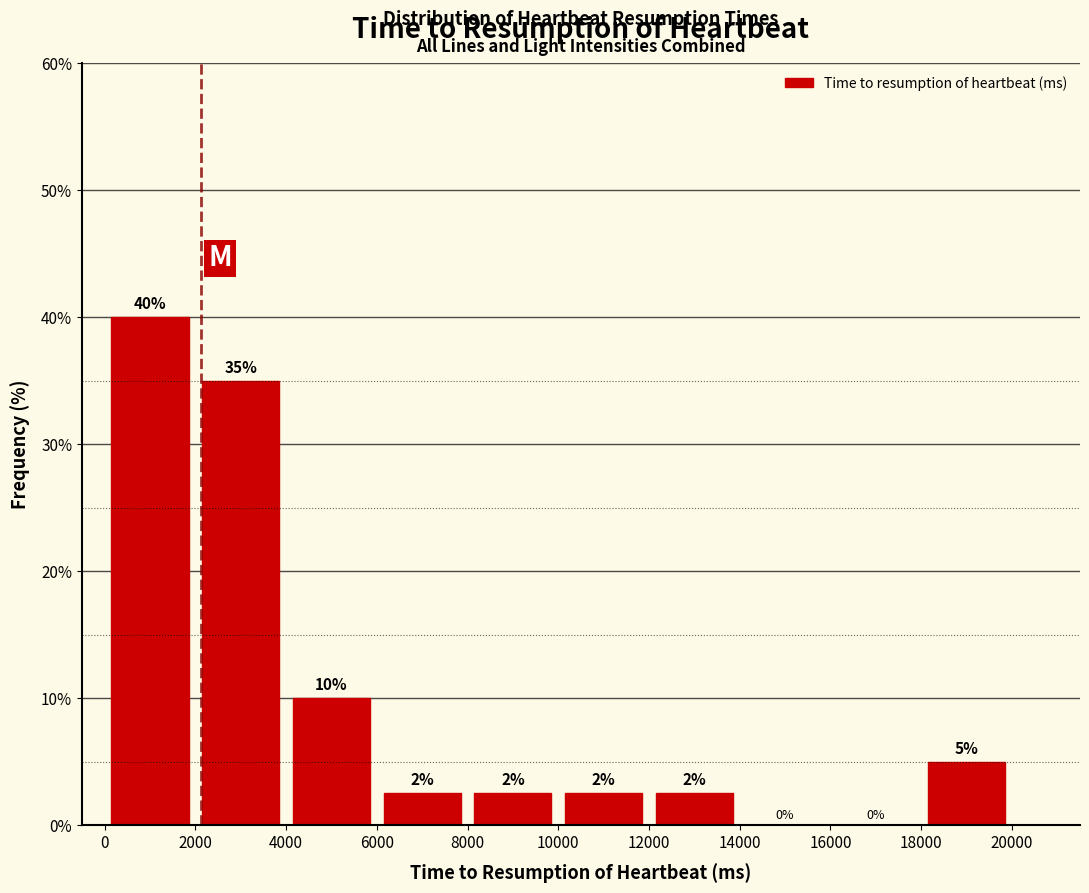

Which range on the x-axis has the tallest bar?

0 to 2000